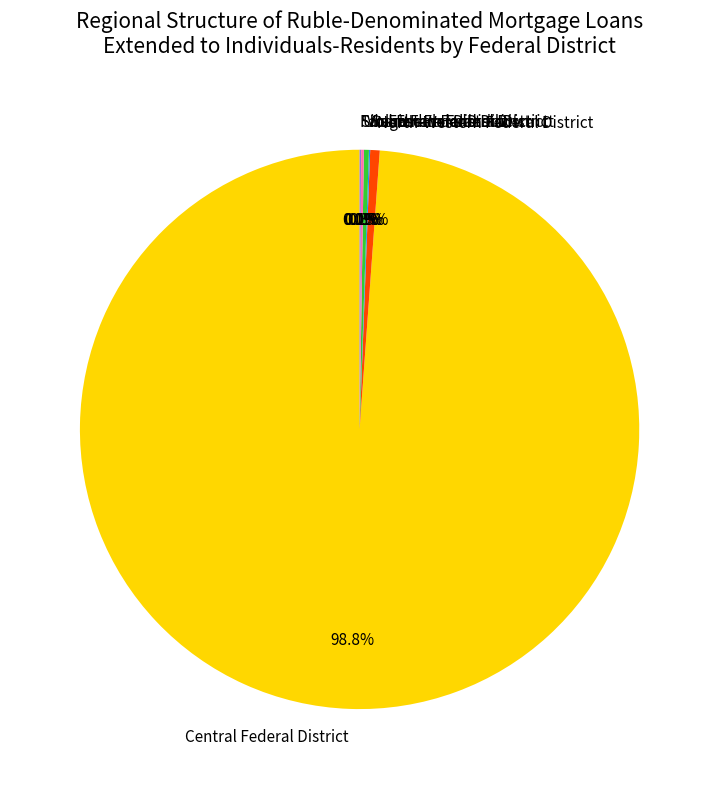

Does Central Federal District represent more than half of the total?

Yes